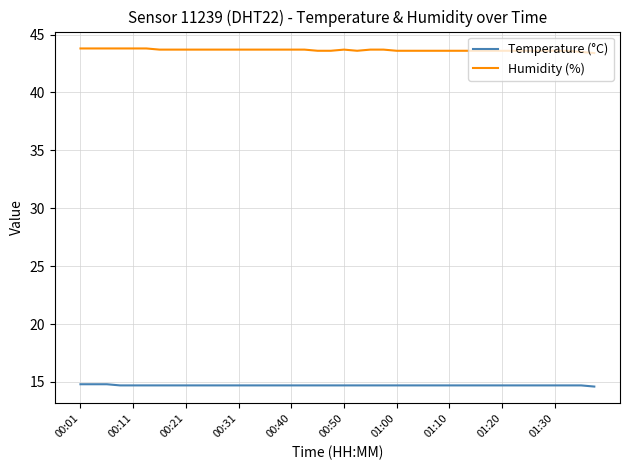

What is the highest value of the Humidity (%) series?

43.8